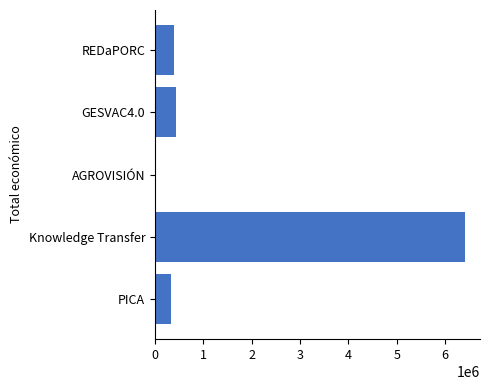

Which has a higher value, Knowledge Transfer or REDaPORC?

Knowledge Transfer